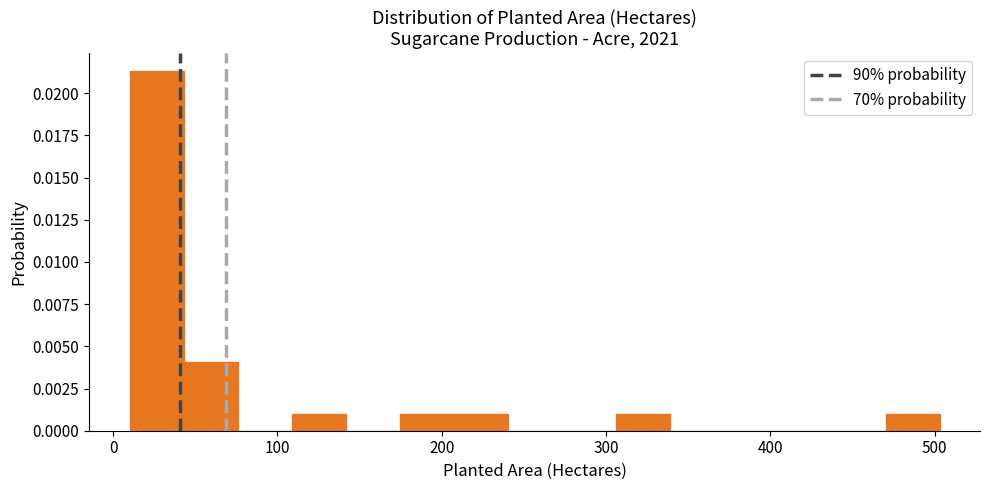

Around what value on the x-axis is the tallest bar? Give the approximate position of its centre, as read against the axis.

30